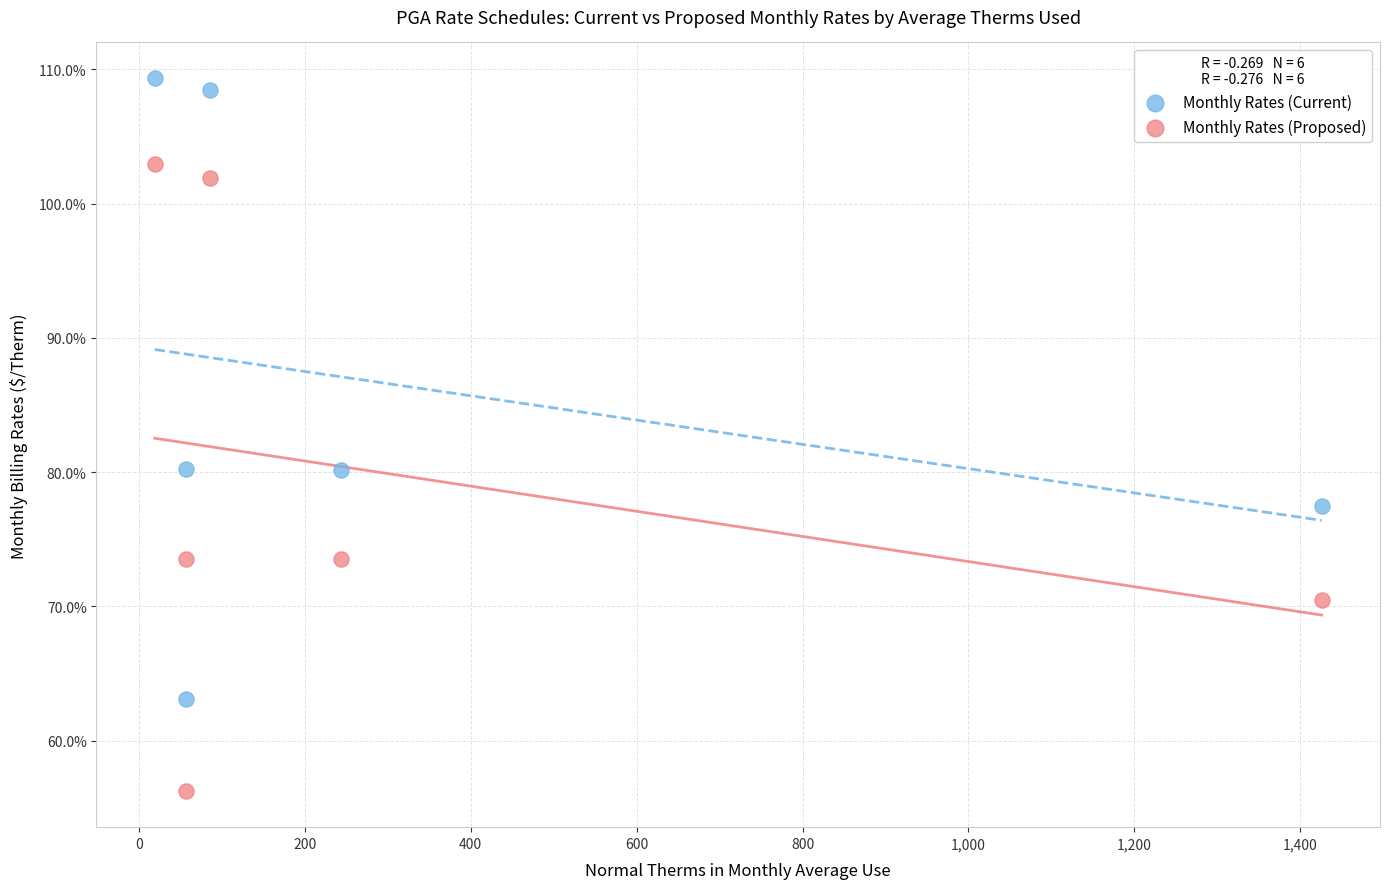

What are all the series names shown in the legend?

Monthly Rates (Current), Monthly Rates (Proposed)